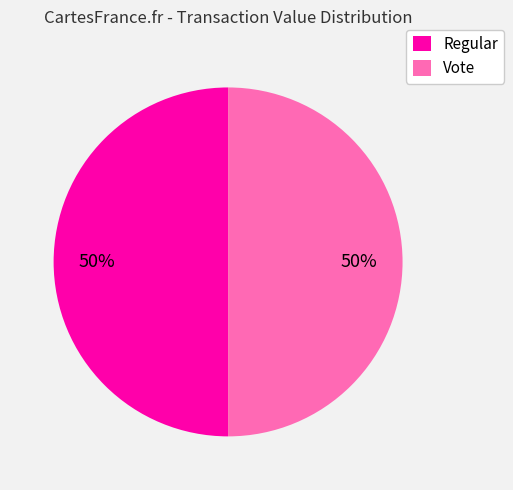

True or false: Regular accounts for 15% of the total.

False